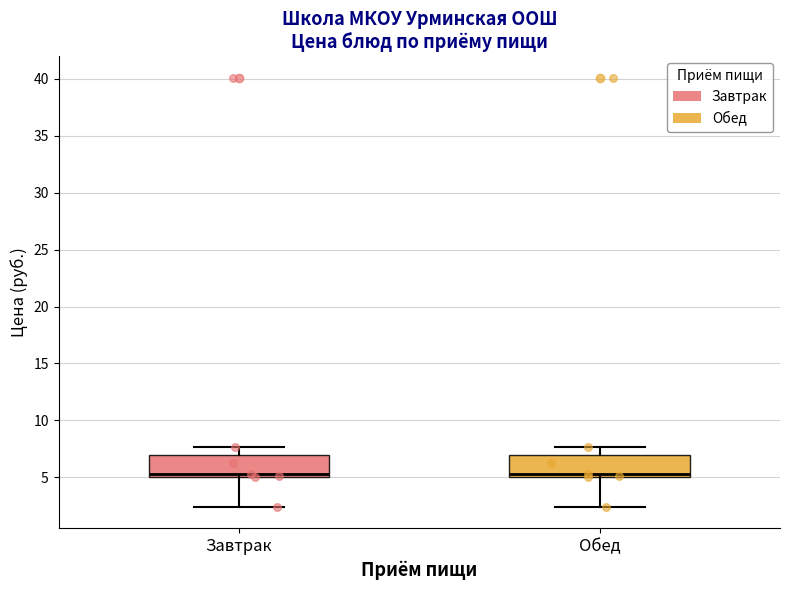

Where does the lower whisker of the box for Завтрак end on the y-axis? The values are not printed on the chart, so give them approximately, as read against the axis.

2.5